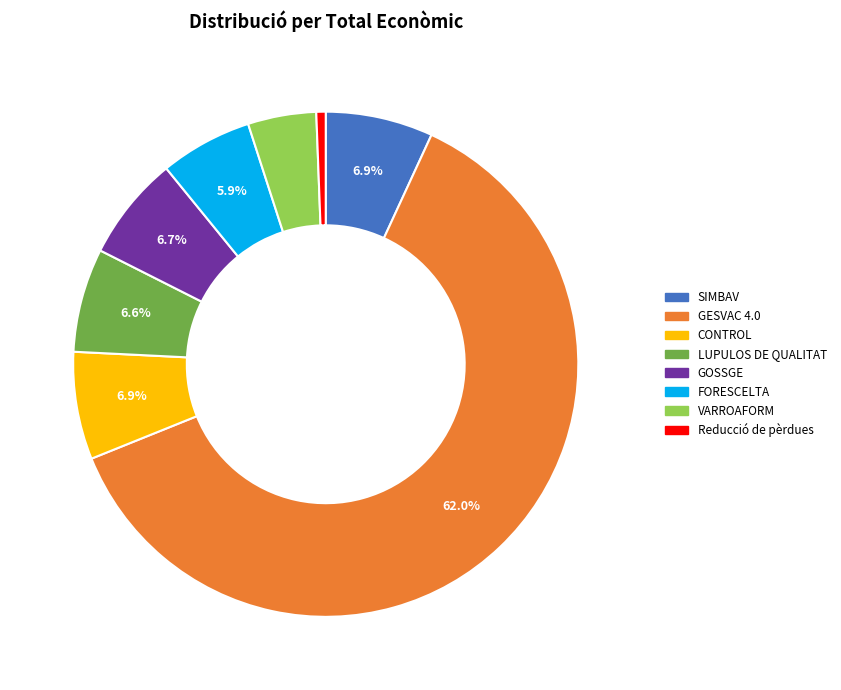

To the nearest percent, what is the combined percentage of GOSSGE and Reducció de pèrdues?

7%